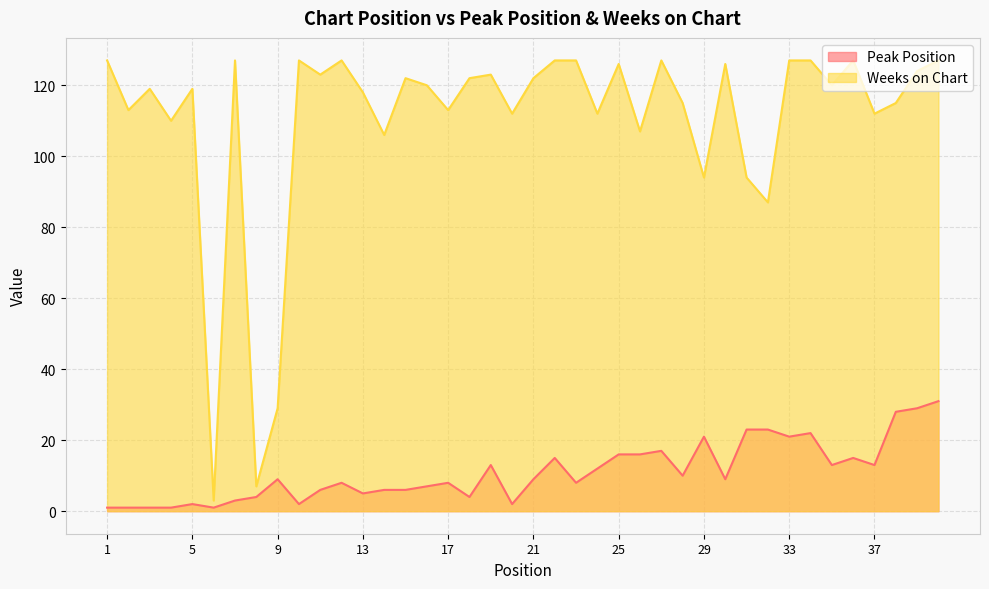

The Peak Position series shows 4 at 18. True or false?

True